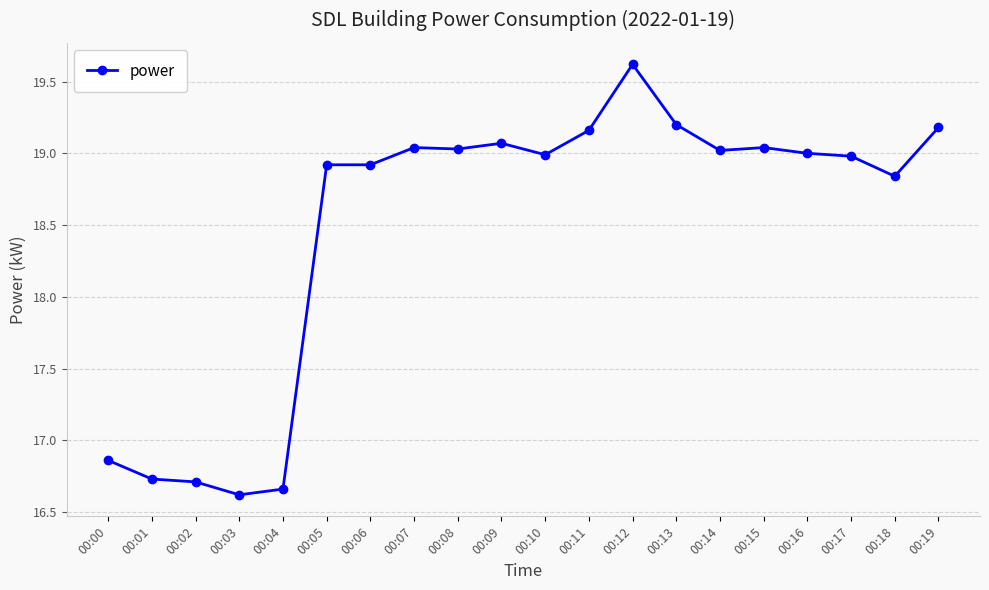

Count the number of categories in the chart.

20